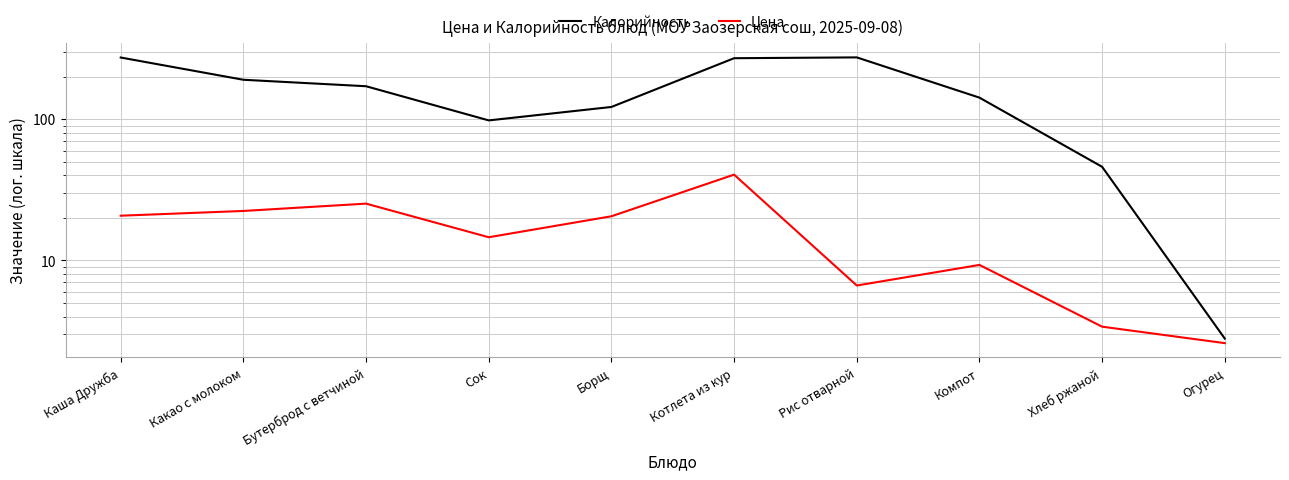

Reading left to right, list all the values displayed in this chart.

Калорийность: 273.0	190.0	171.0	98.0	122.0	270.0	273.6	142.0	46.0	2.8
Цена: 20.7	22.4	25.2	14.6	20.6	40.5	6.7	9.3	3.4	2.6